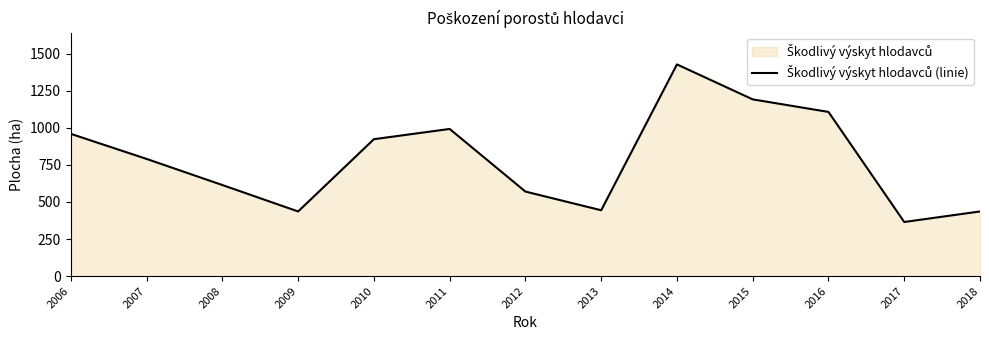

How many points are lower than both their immediate neighbors (excluding endpoints)?

3